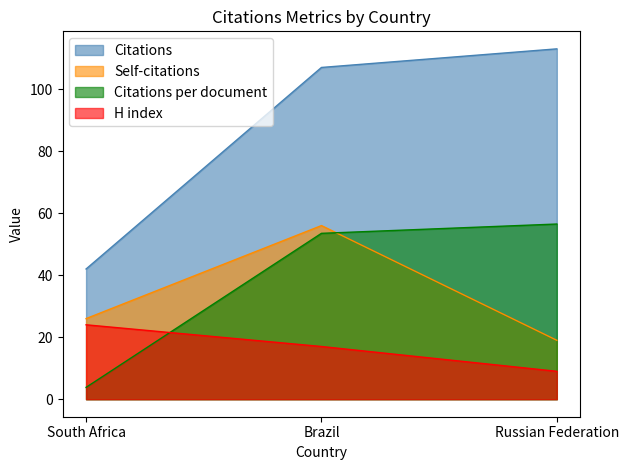

What is the minimum value shown in the chart?

3.8